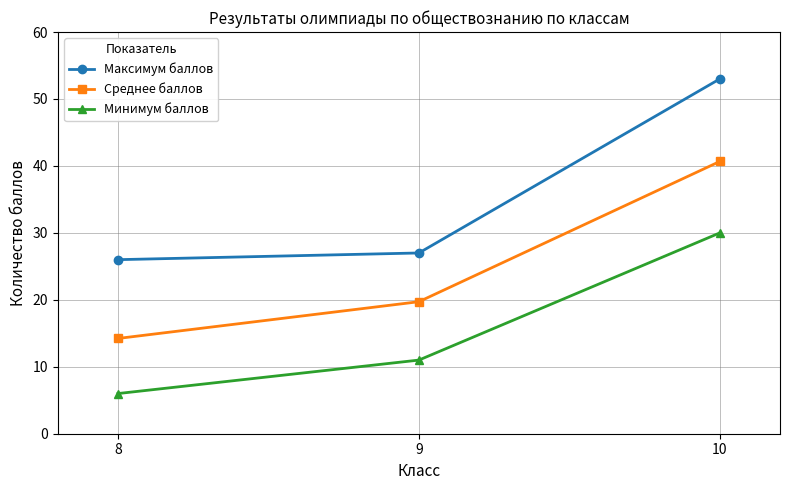

Is the value of Максимум баллов at 9 greater than the value of Среднее баллов at 10?

No